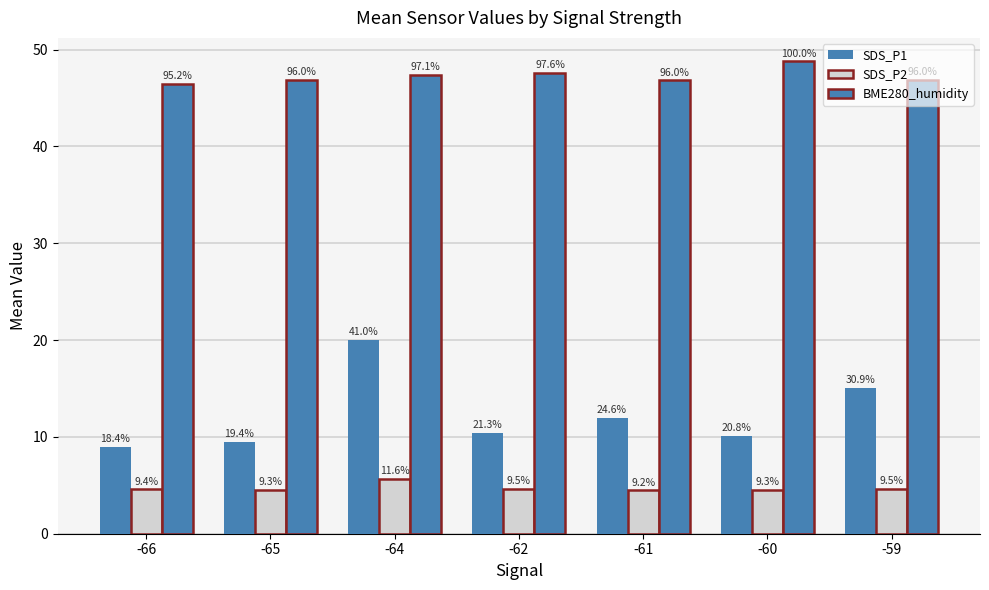

What value does the BME280_humidity series have at -59?

46.9